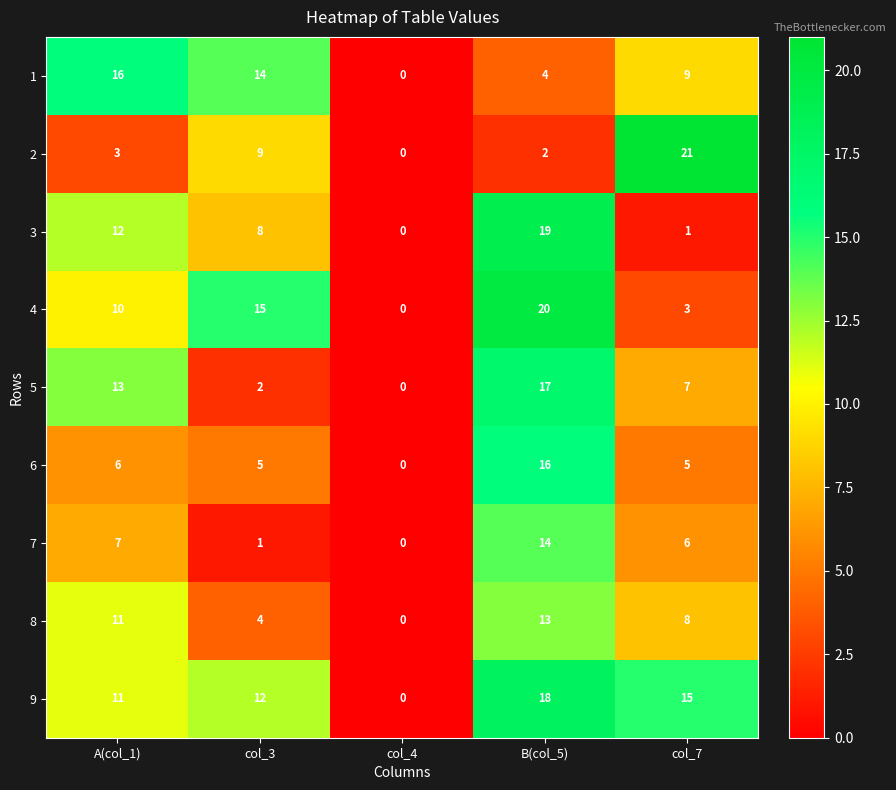

Is it true that 5 equals 10 at col_7?

False